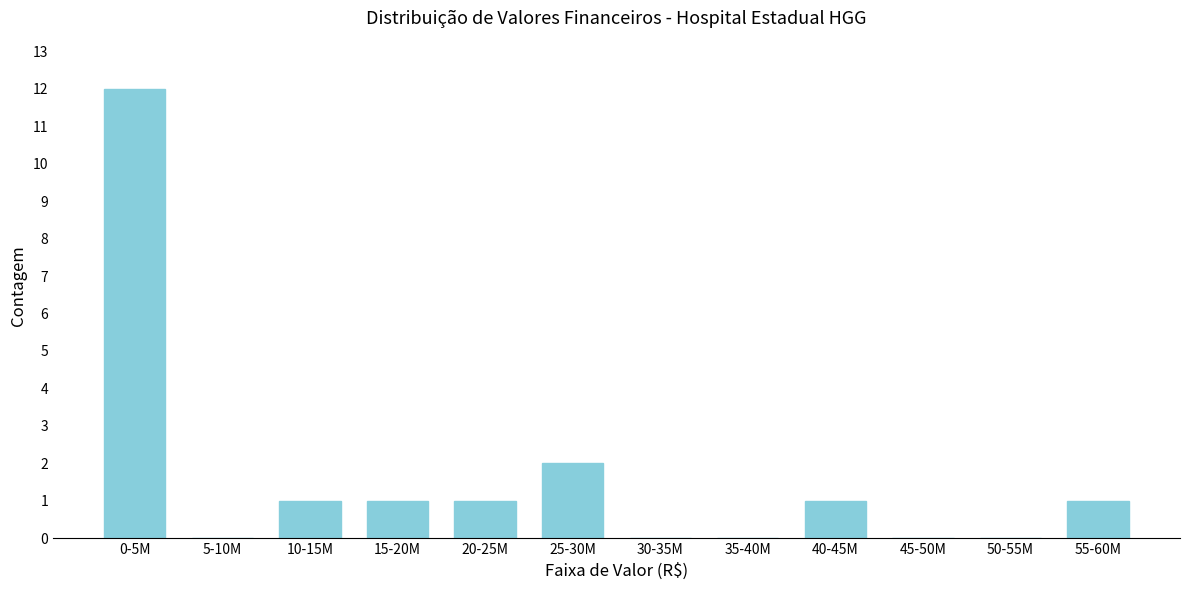

Reading left to right, extract all data points from this chart.

0-5M=12	5-10M=0	10-15M=1	15-20M=1	20-25M=1	25-30M=2	30-35M=0	35-40M=0	40-45M=1	45-50M=0	50-55M=0	55-60M=1